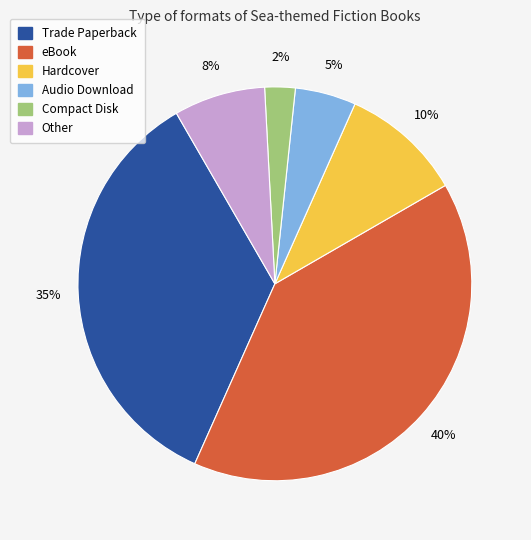

Combined, do Other and Trade Paperback account for over 50%?

No